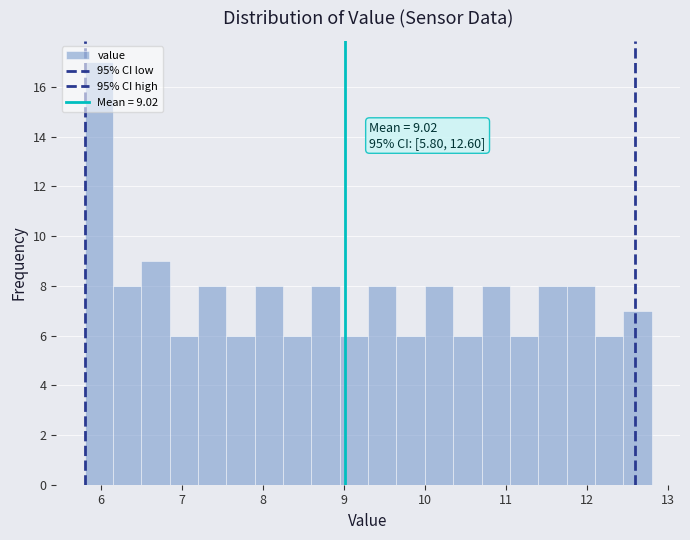

Around what value on the x-axis is the tallest bar? Give the approximate position of its centre, as read against the axis.

6.0